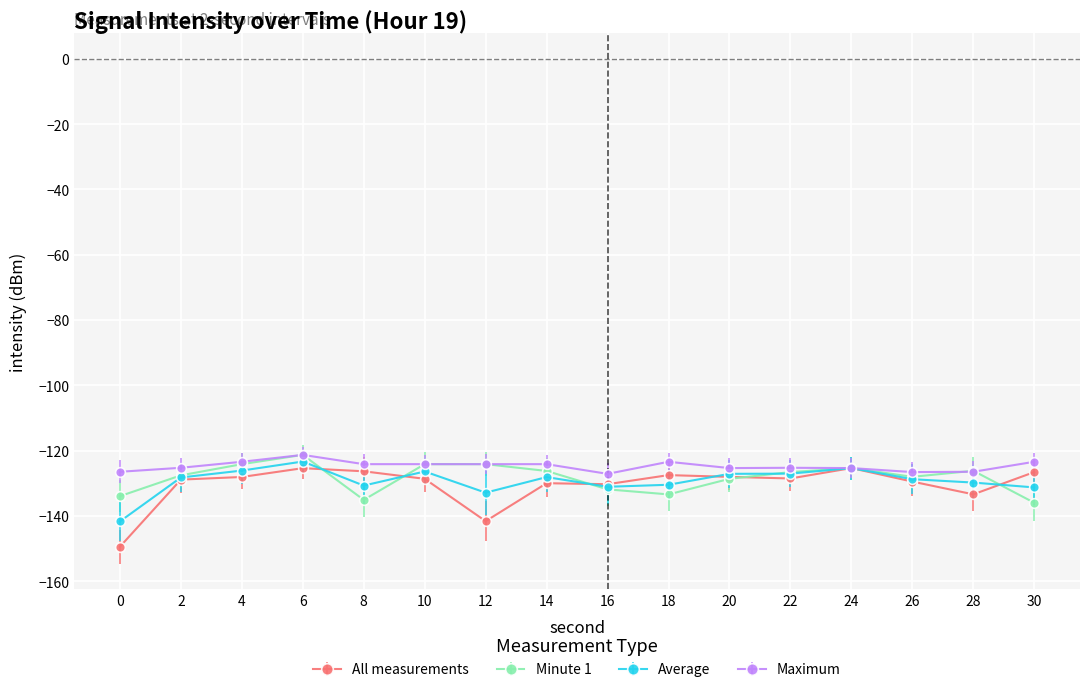

What is the greatest value displayed?

-121.3